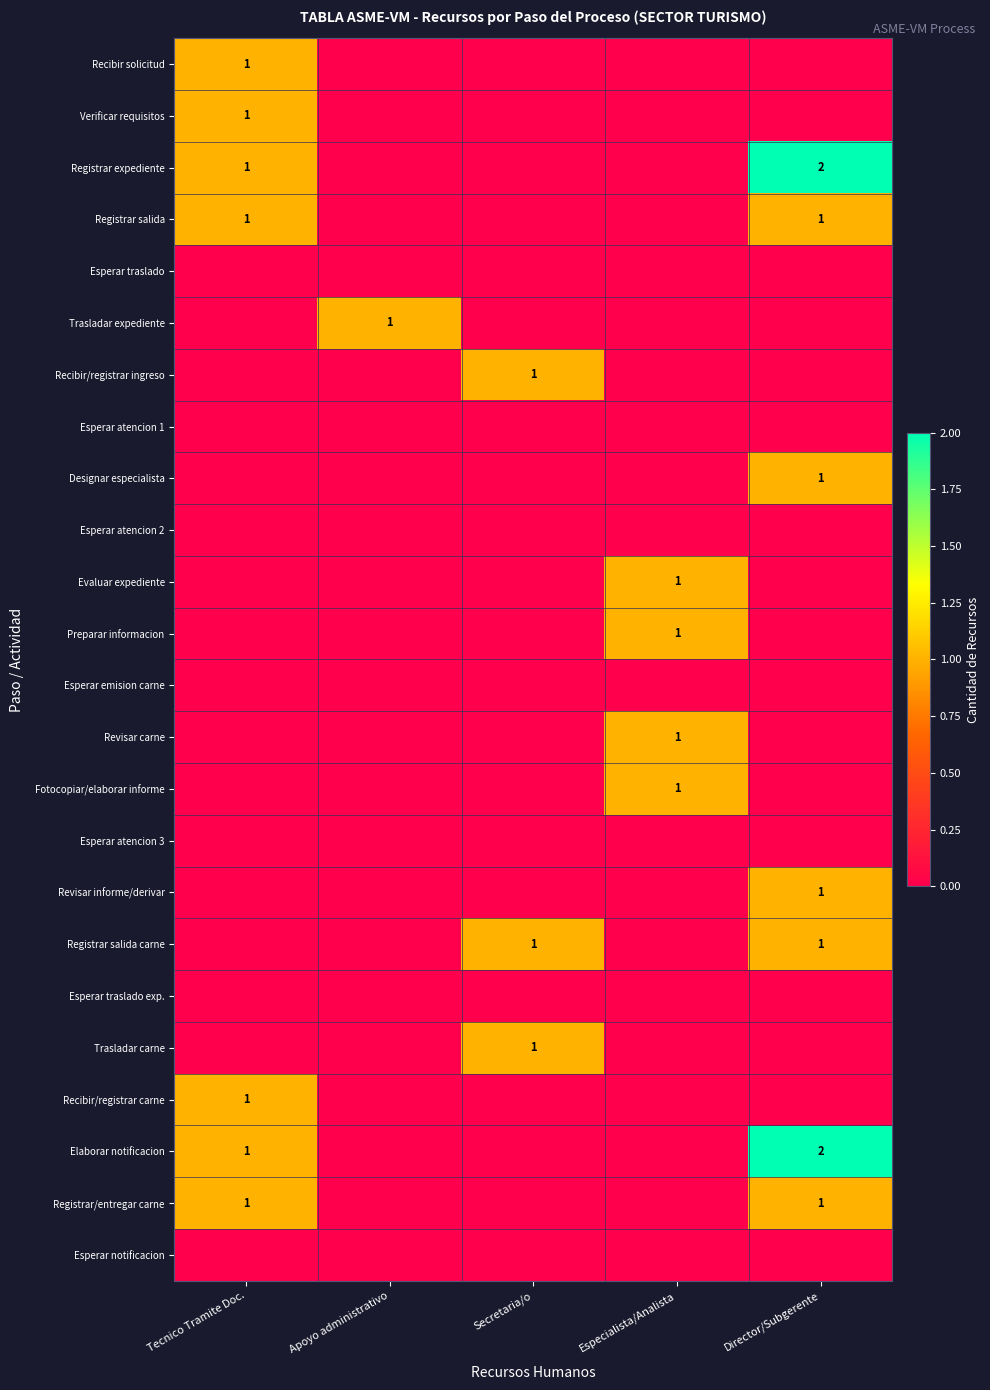

The Trasladar expediente series shows 0 at Apoyo administrativo. True or false?

False